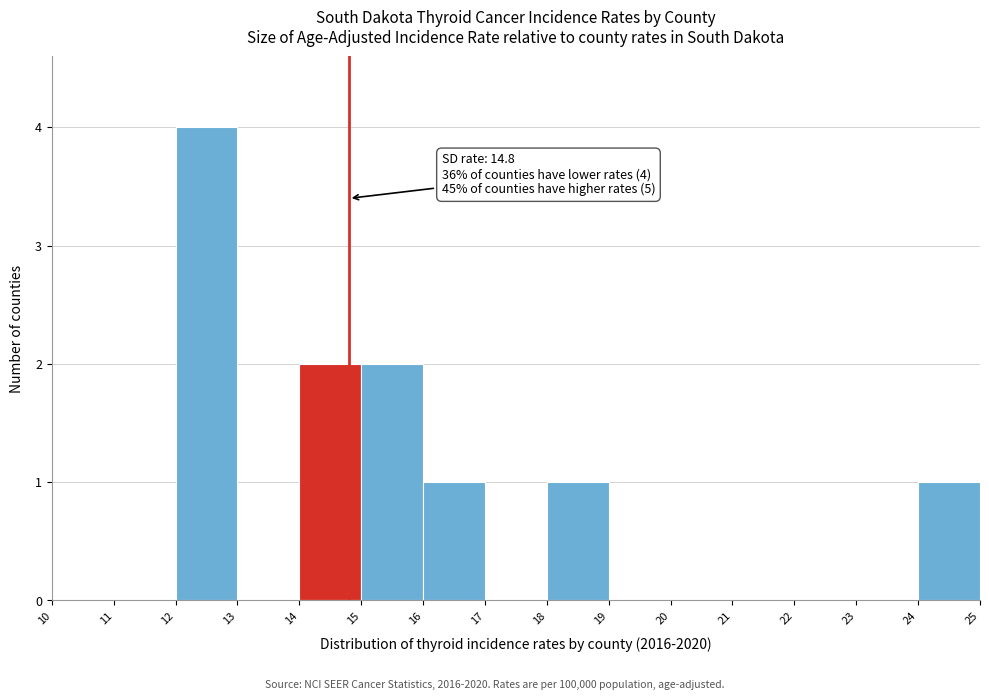

Over which range of the x-axis is the bar tallest?

12 to 13